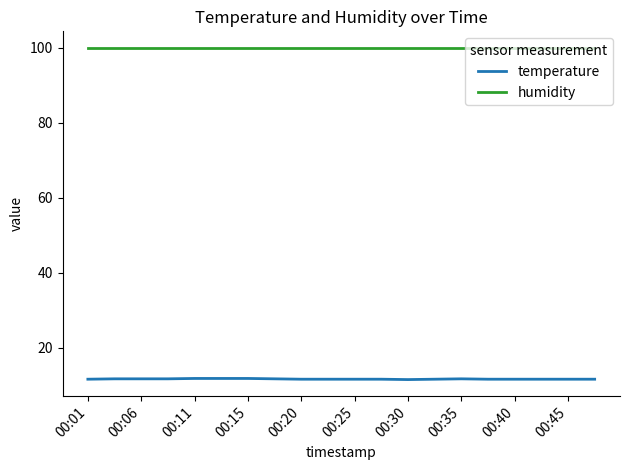

Rank the series by their maximum value, from lowest to highest.

temperature, humidity